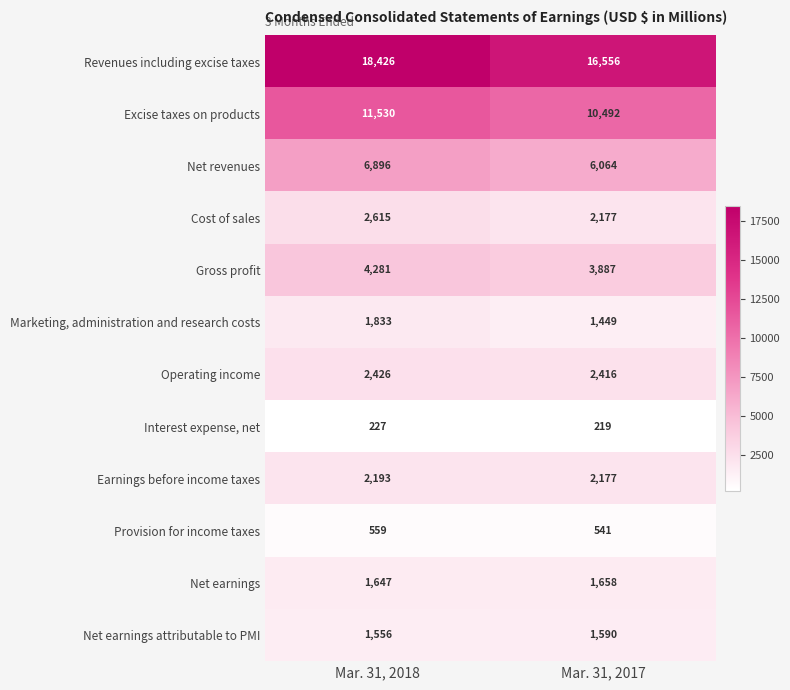

What is the difference between the maximum and minimum values in the Interest expense, net series?

8